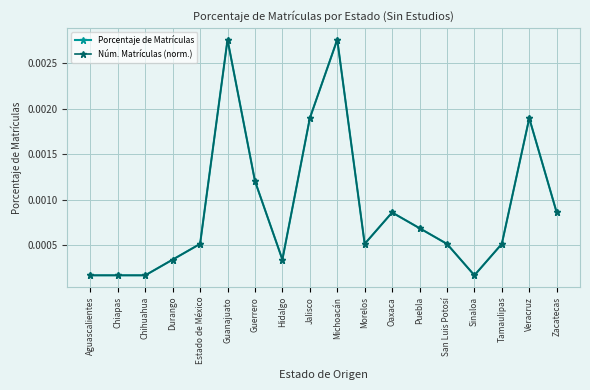

Is it true that Núm. Matrículas (norm.) equals 0.0 at Zacatecas?

False